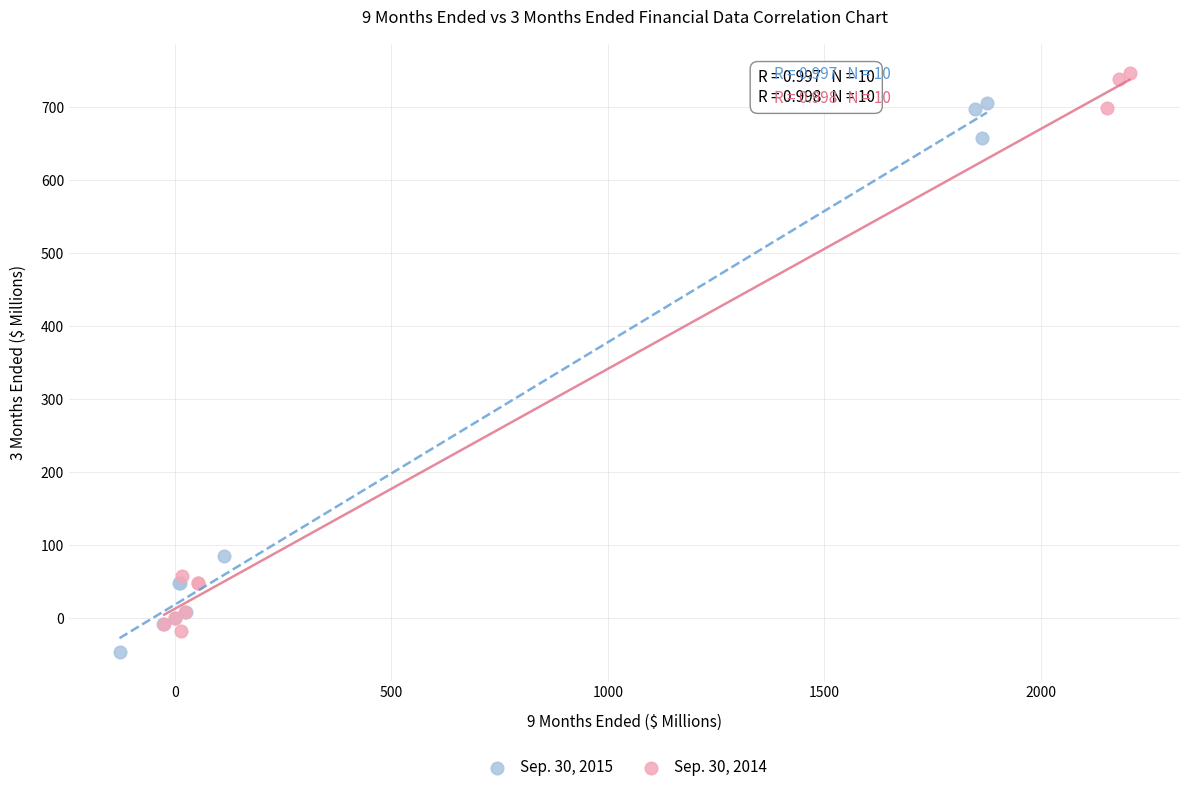

Which series has the widest spread of Y values?

Sep. 30, 2014